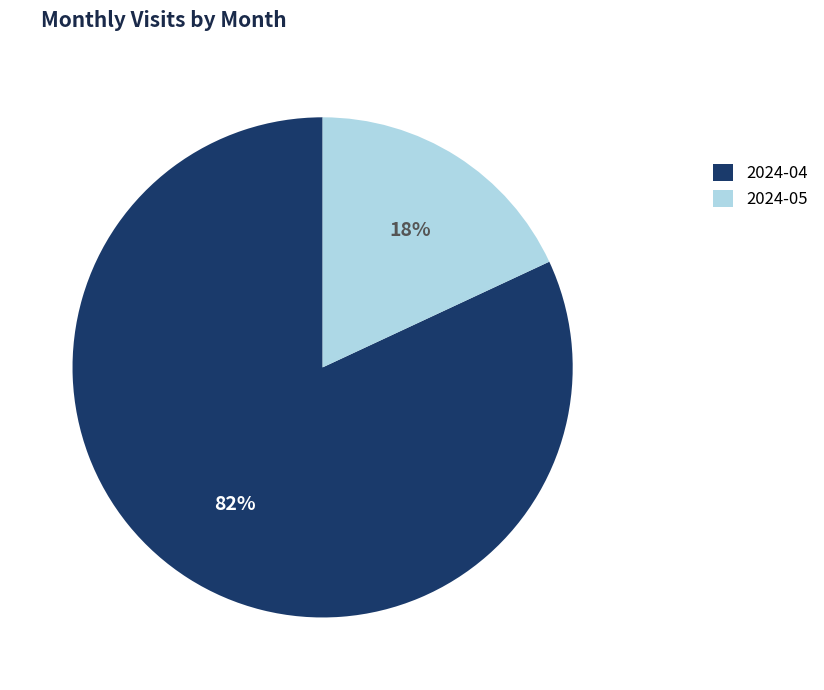

Combined, do 2024-05 and 2024-04 account for over 50%?

Yes